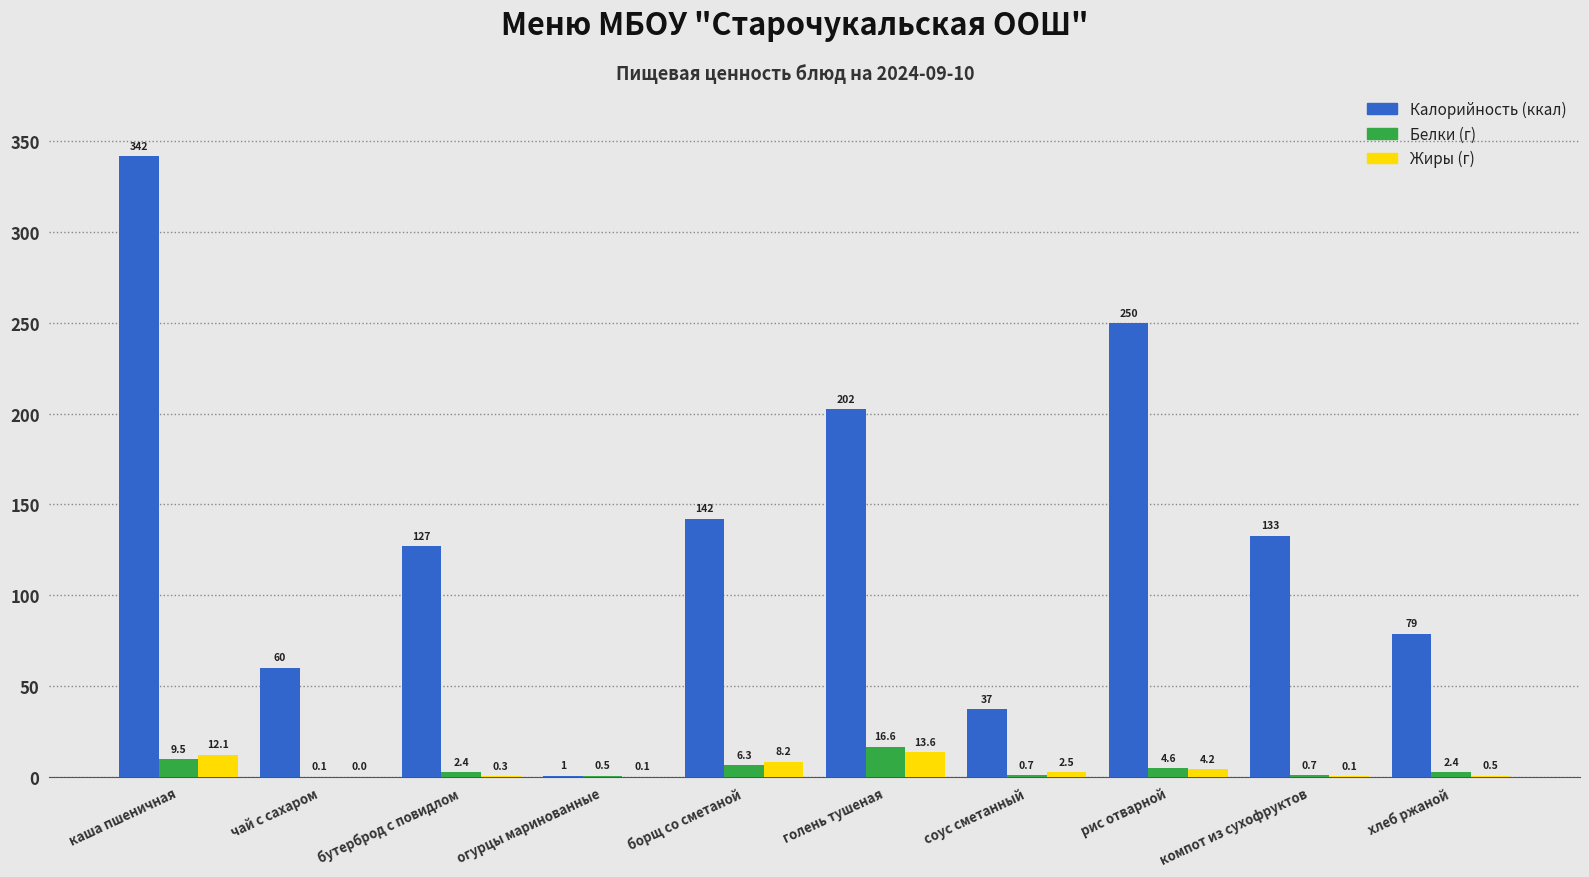

At which category is the sum across all series the highest?

каша пшеничная